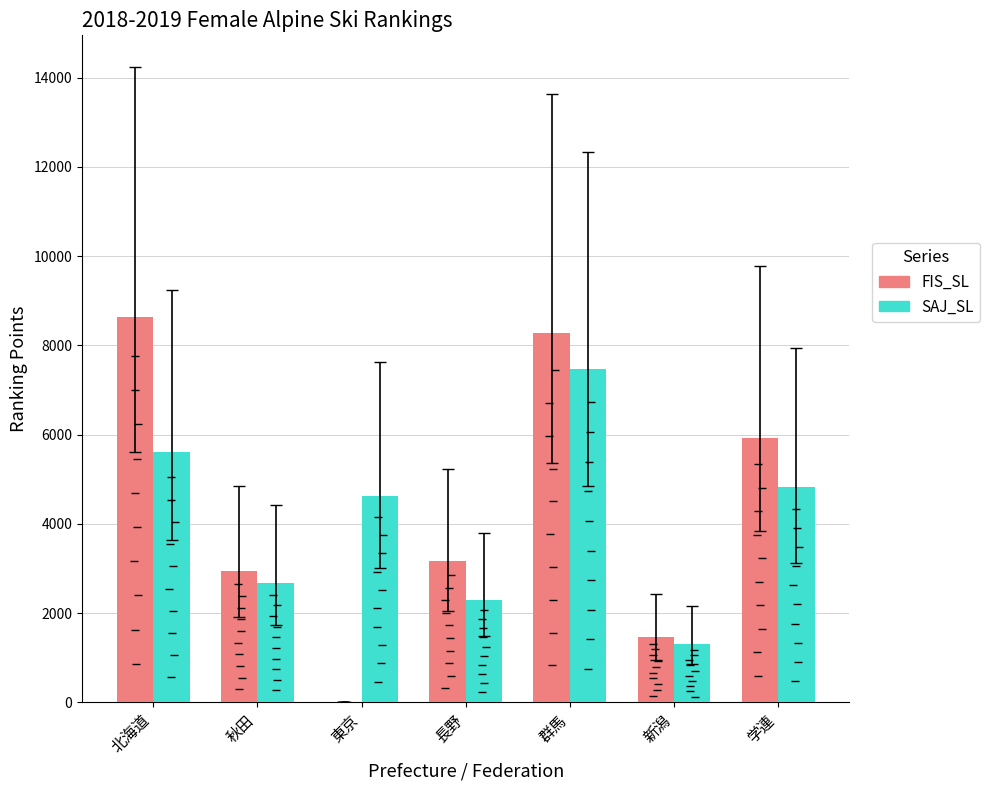

At which category is the sum across all series the highest?

群馬